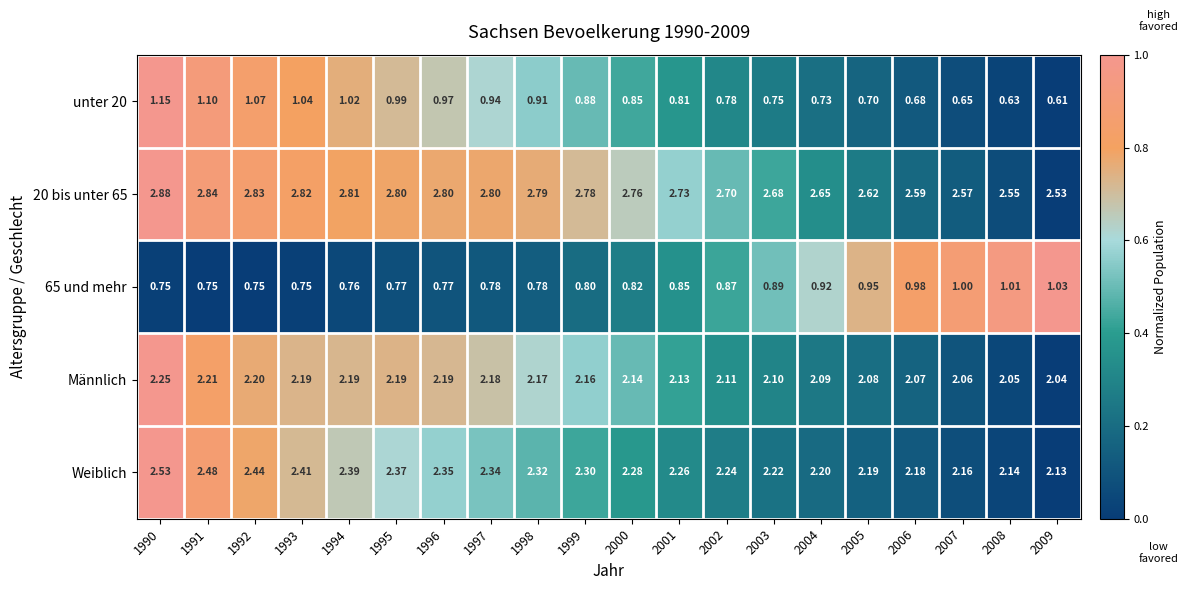

What is the difference between the highest and lowest values at 1990?

2.1